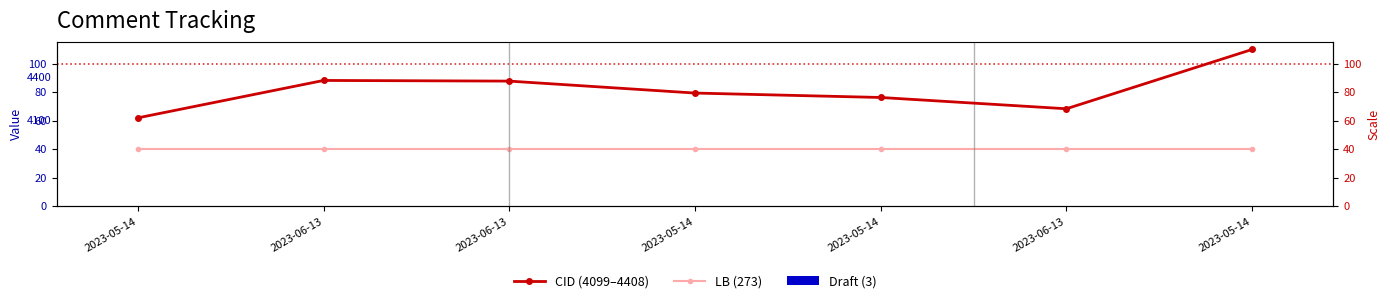

List the series in order of their peak value, highest first.

CID (4099–4408), LB (273), Draft (3)